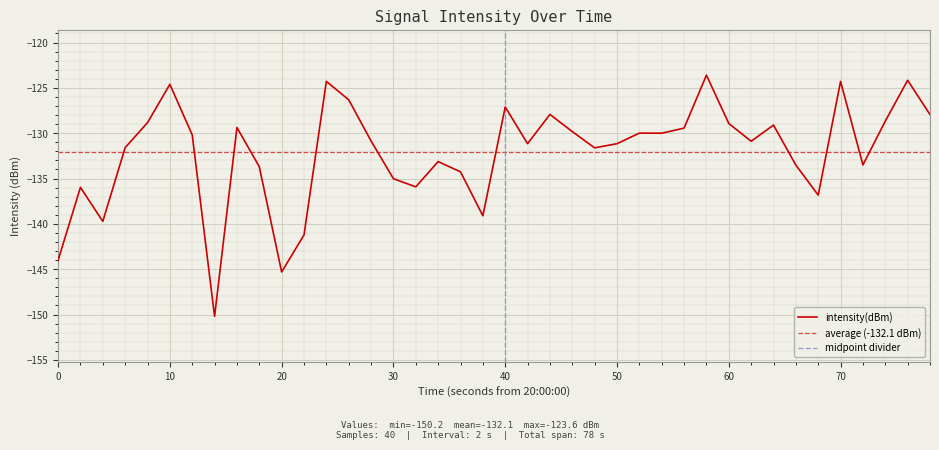

What is the lowest value of the intensity(dBm) series?

-150.2